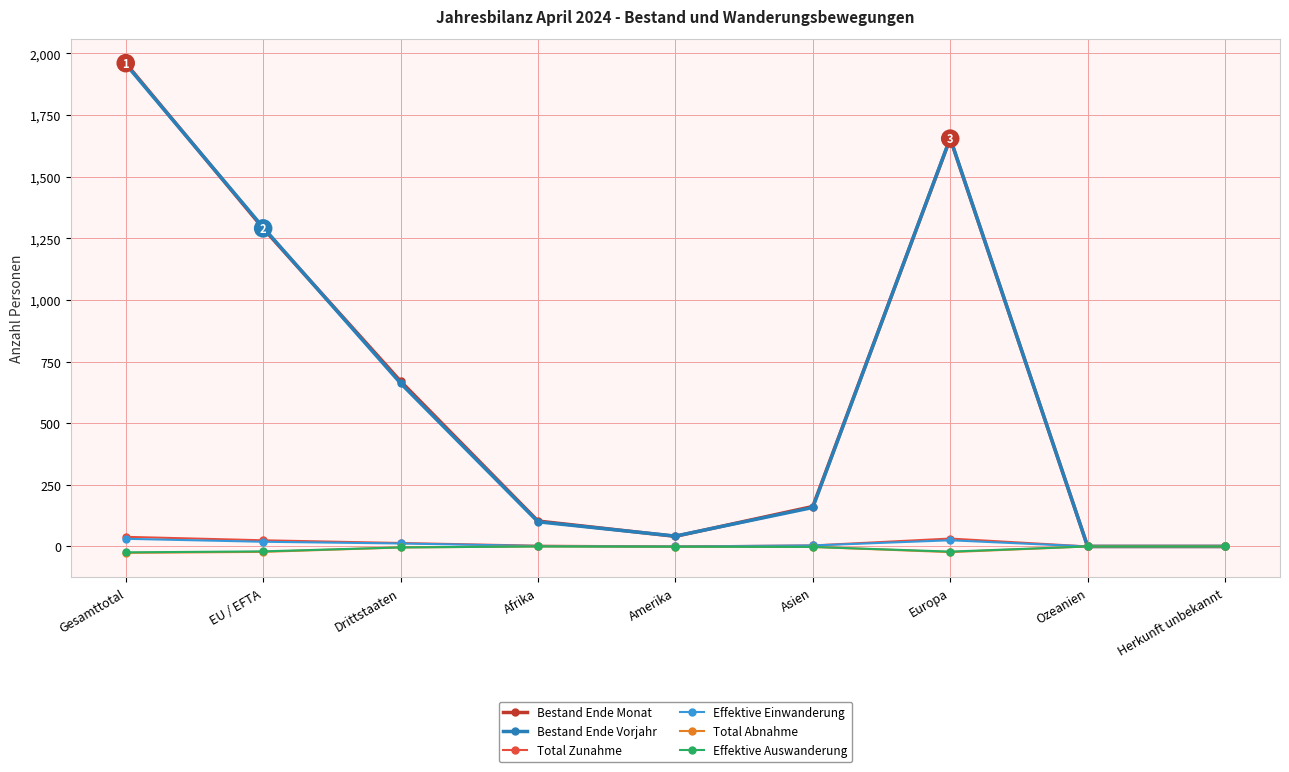

What is the difference between the second highest and minimum values in the Effektive Einwanderung series?

25